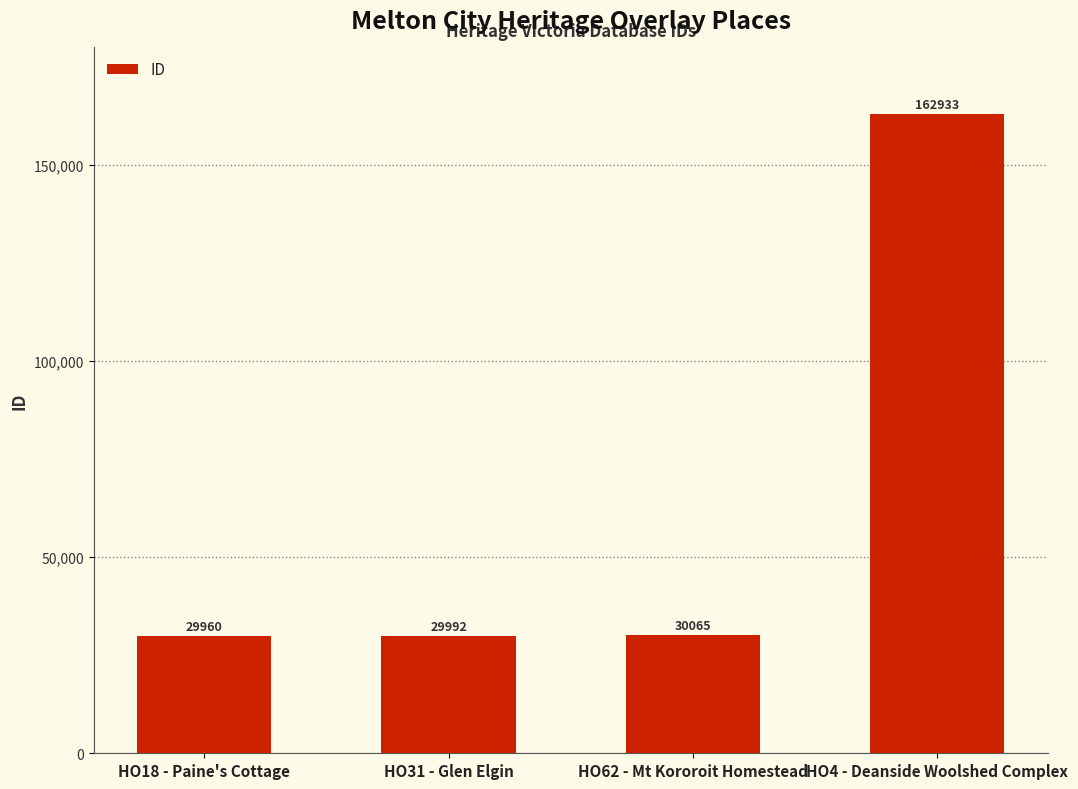

What is the average value?

63238